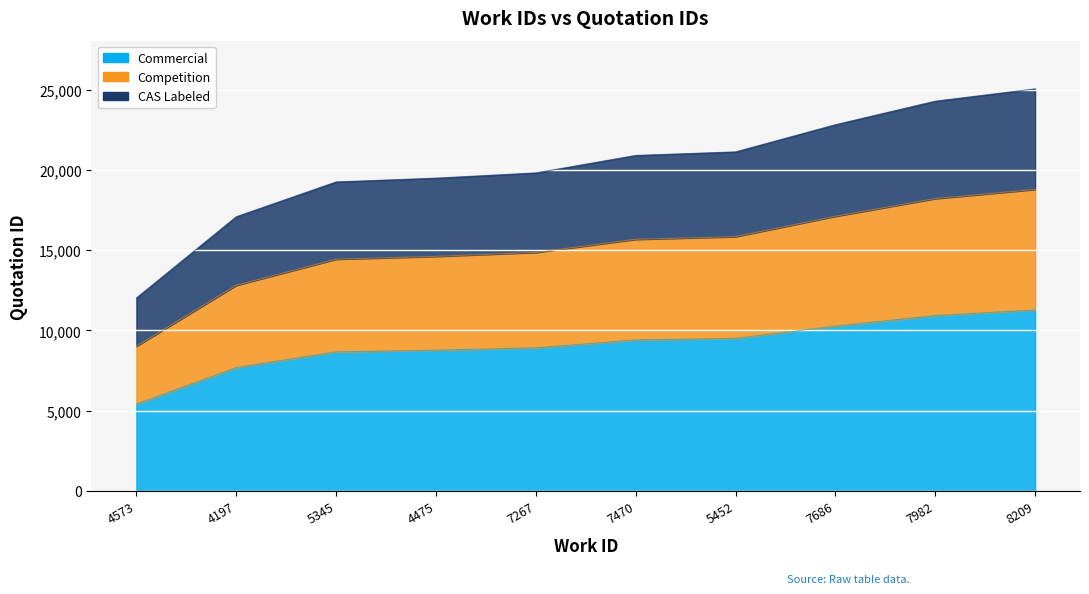

What is the value of the 5th point from the left?

8914.5